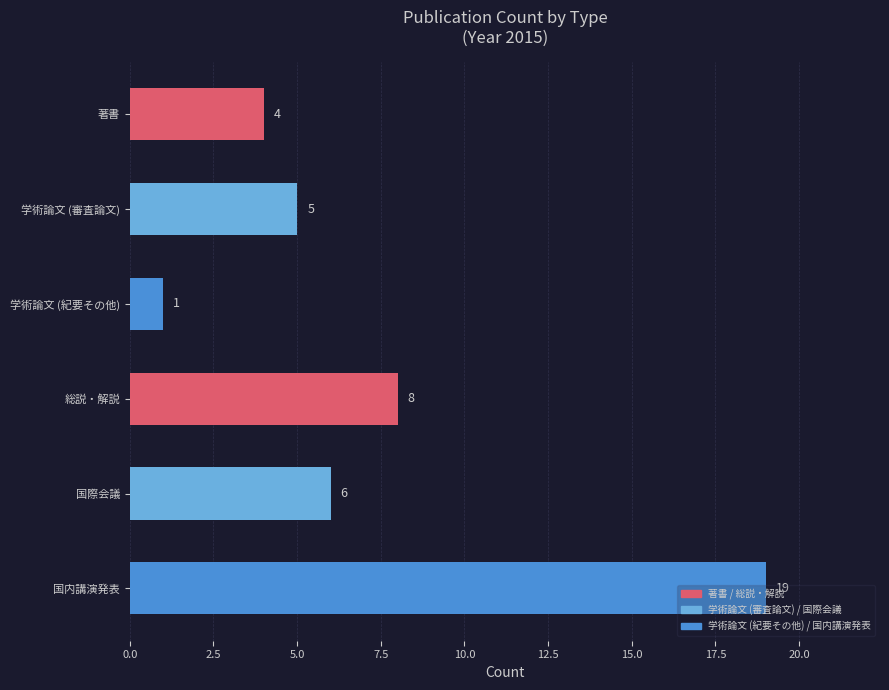

How many bars are there in total?

6